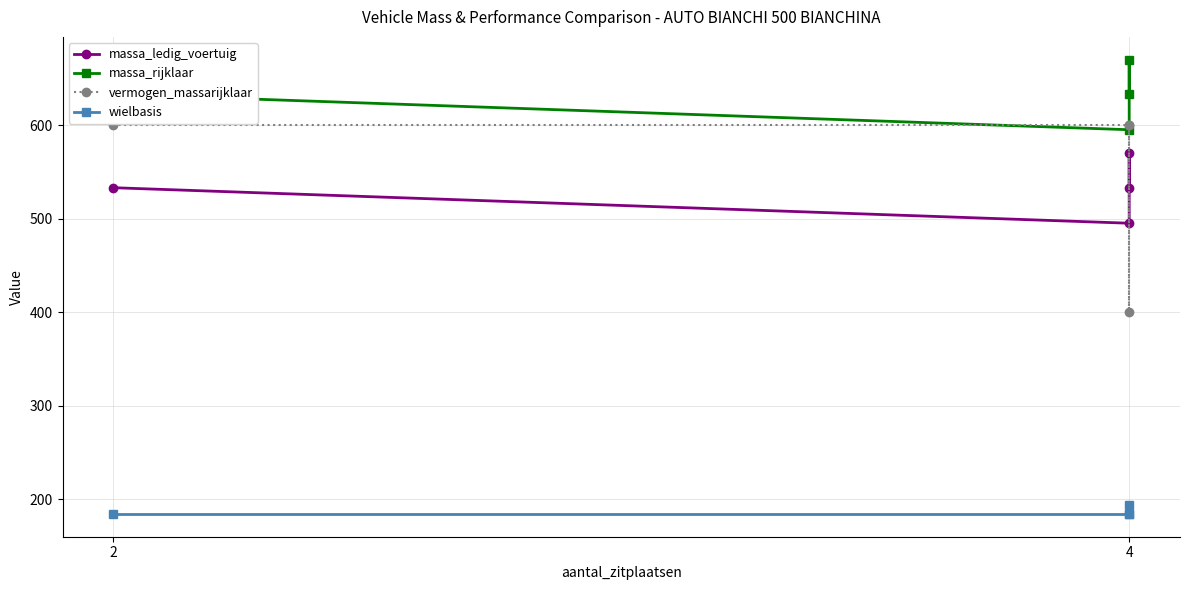

Which series has the largest total across all categories?

massa_rijklaar